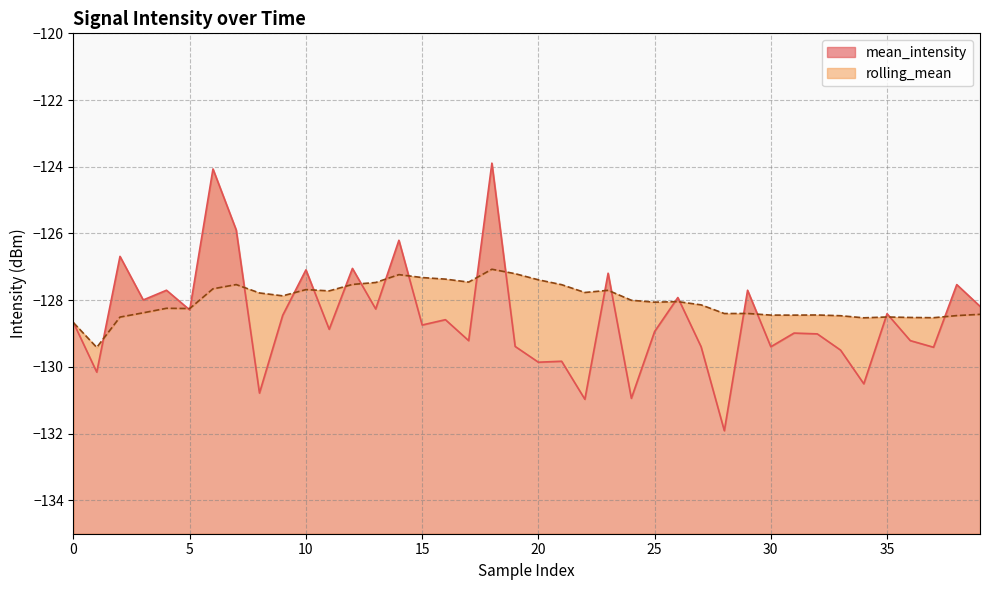

The value of mean_intensity at 36 is -129.2. True or false?

True